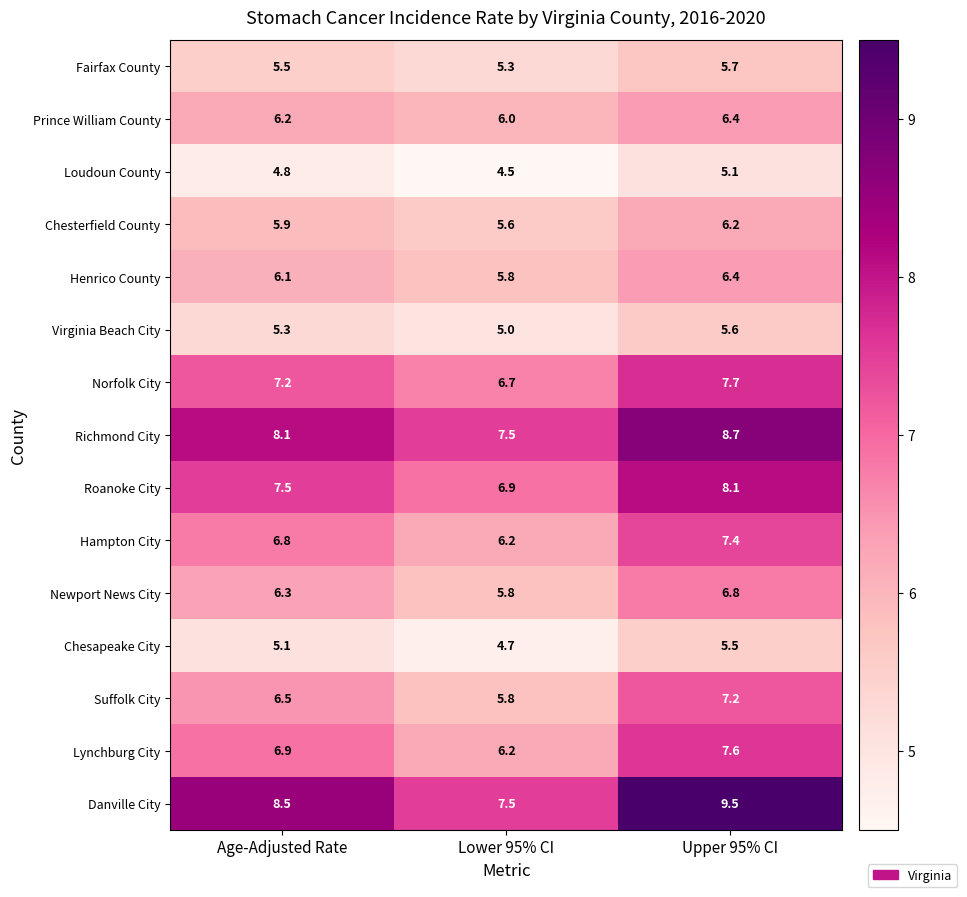

What is the total value across all series at Lower 95% CI?

89.5